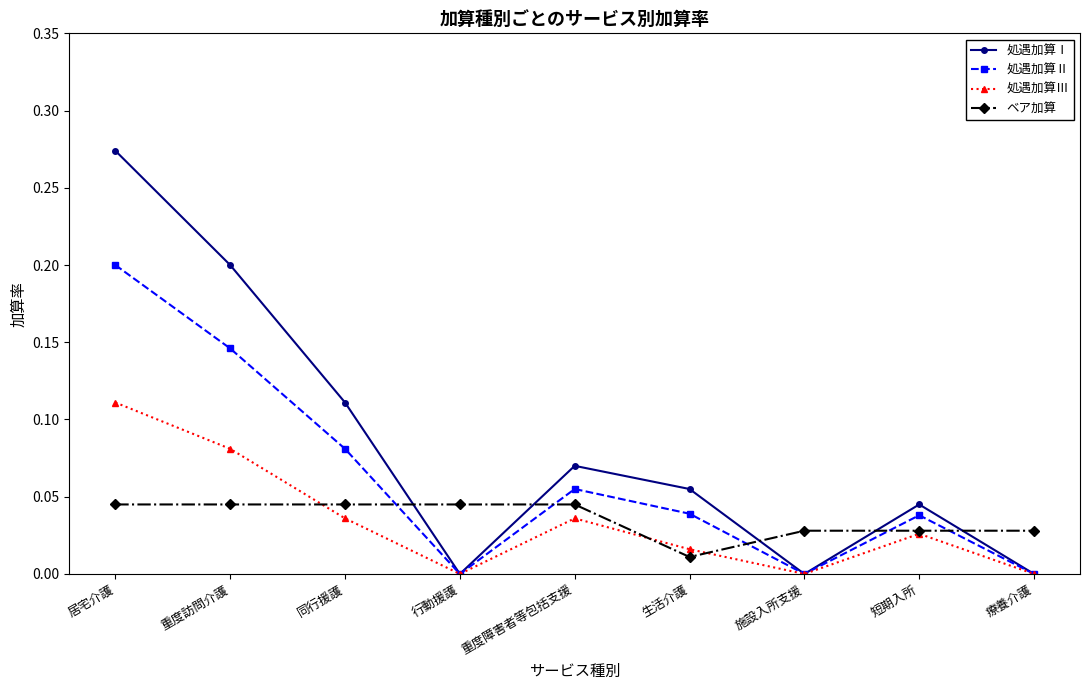

How many lines are shown in the chart?

4